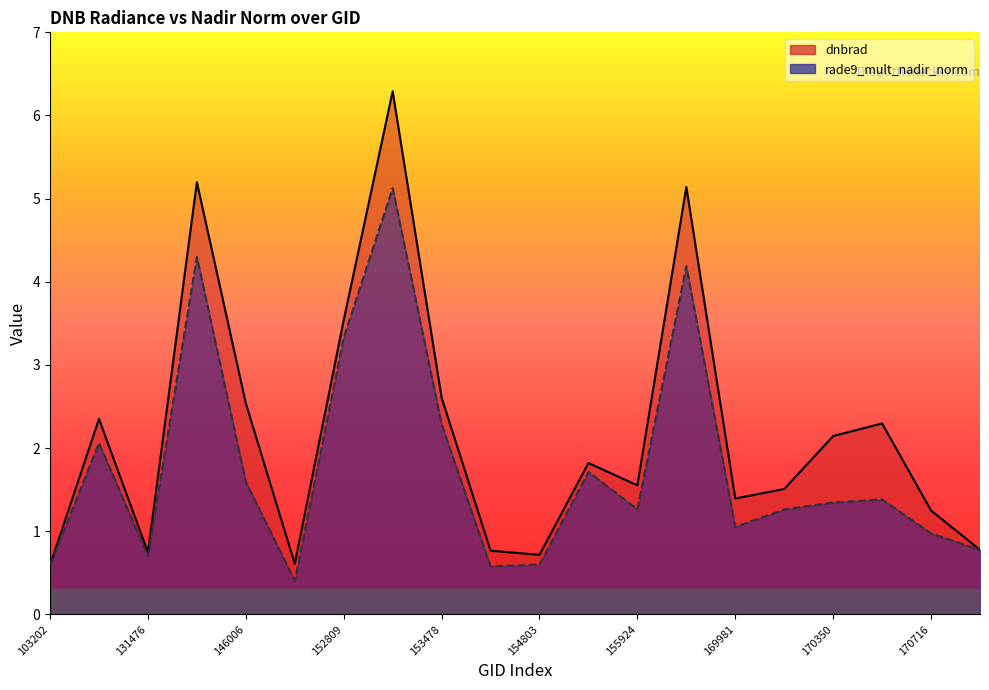

How many intersections are there between rade9_mult_nadir_norm and dnbrad?

1